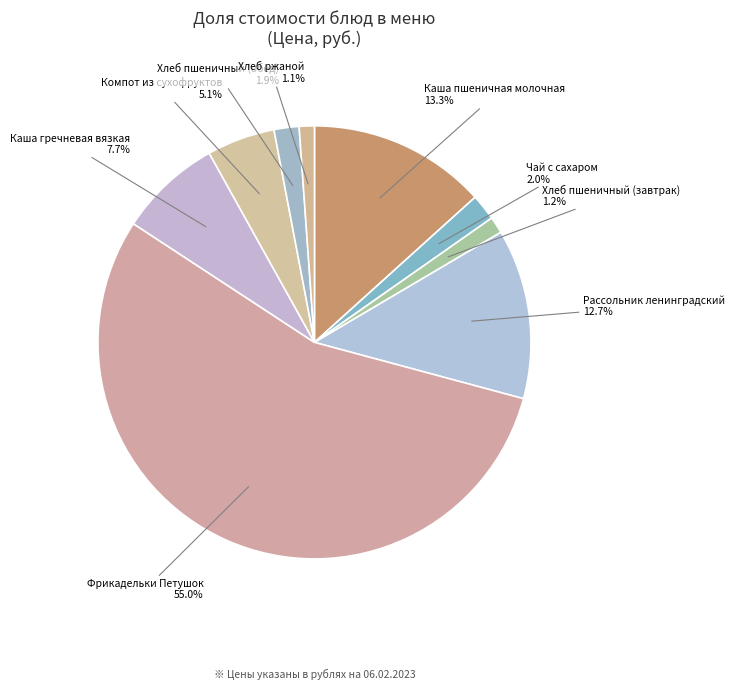

How many segments does this pie chart have?

9